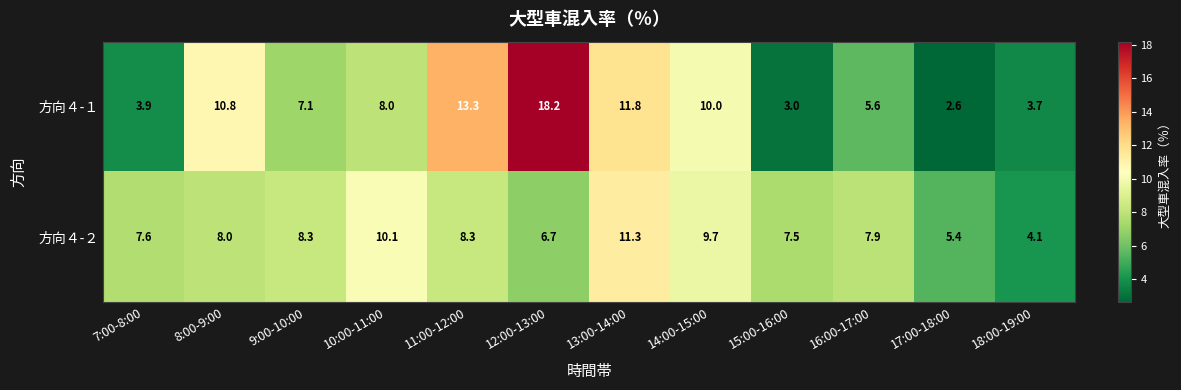

Reading right to left, list all the values displayed in this chart.

方向４-１: 3.7	2.6	5.6	3.0	10.0	11.8	18.2	13.3	8.0	7.1	10.8	3.9
方向４-２: 4.1	5.4	7.9	7.5	9.7	11.3	6.7	8.3	10.1	8.3	8.0	7.6